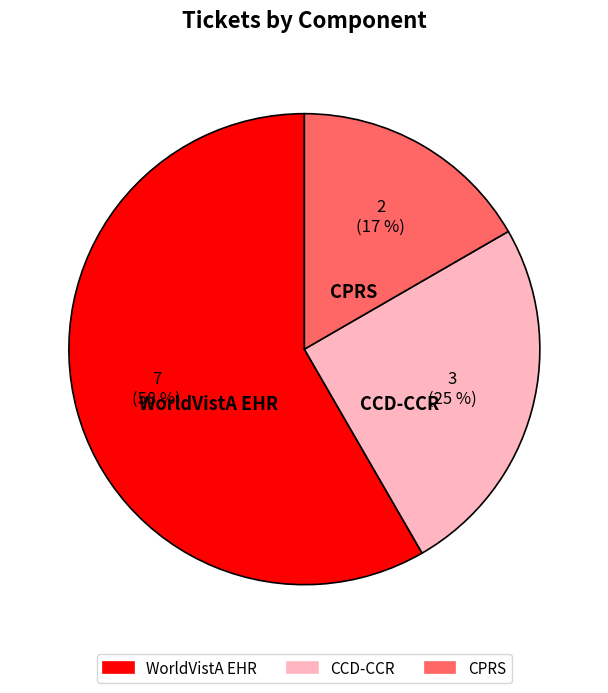

To the nearest percent, what is the difference between the CCD-CCR and WorldVistA EHR slice percentages?

33%